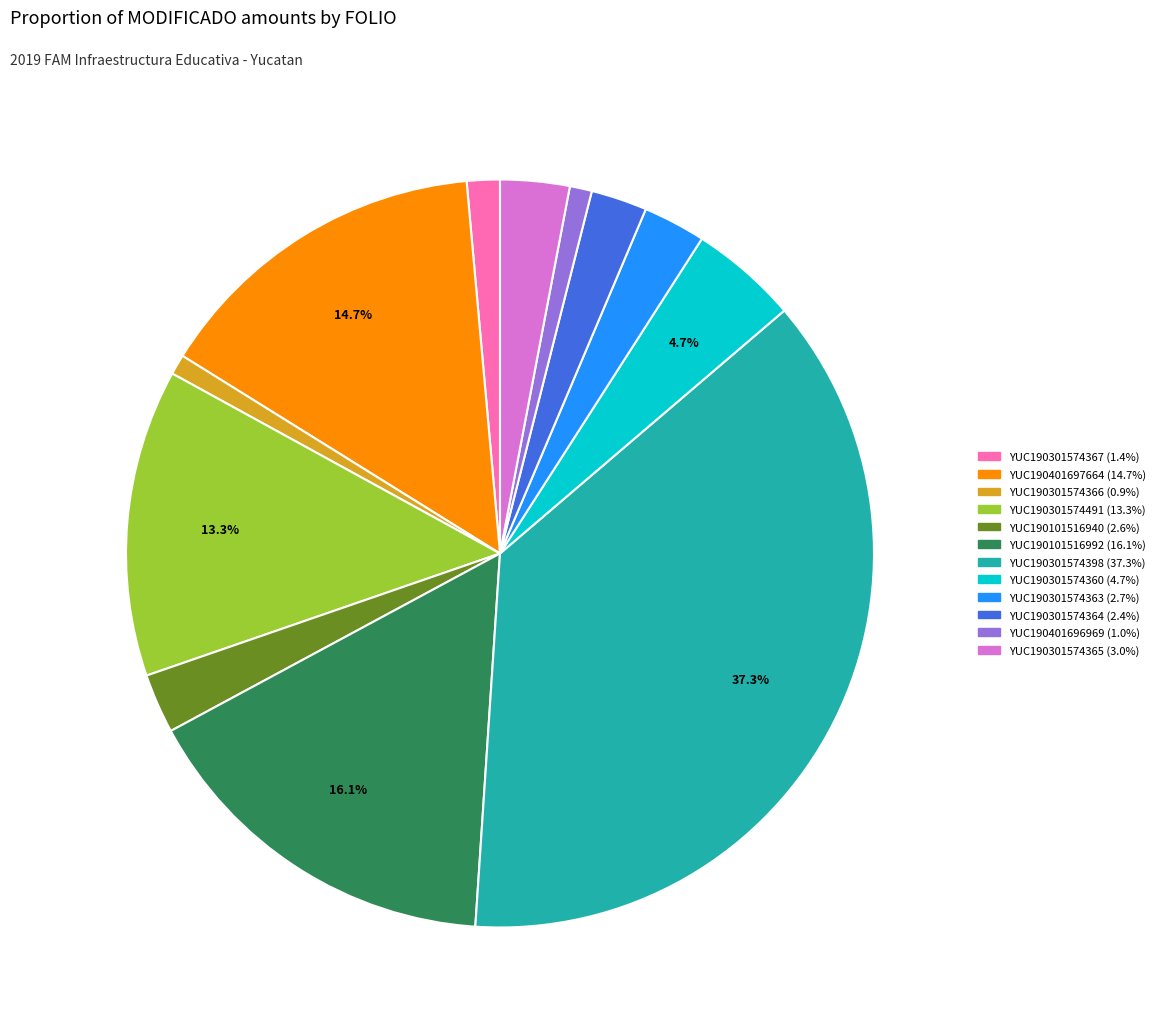

To the nearest percent, what percentage of the pie is YUC190301574363?

3%